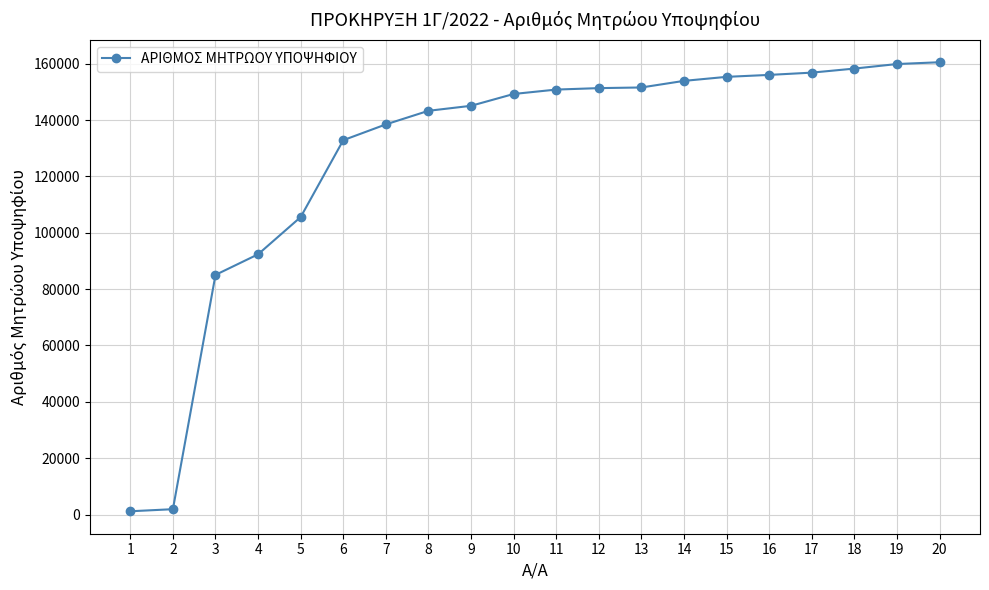

What is the sum of all values?

2549490